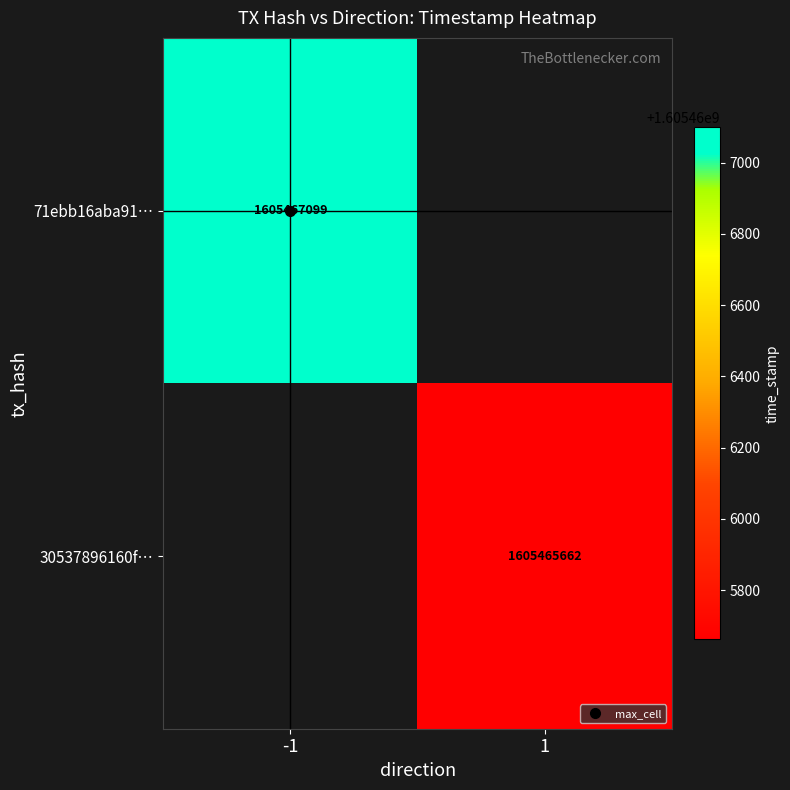

Reading right to left, transcribe all the data shown in this chart.

71ebb16aba91c106d4dd9f28fe80766250f1857: 1=1605467099	0=-1
30537896160f5af038d2daad13a21fbc03b10e0: 1=1605465662	0=1